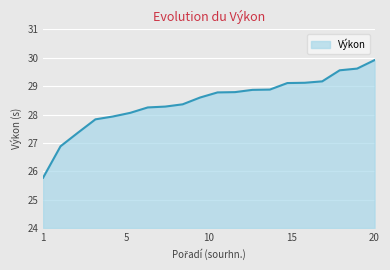

What is the greatest value displayed?

29.9